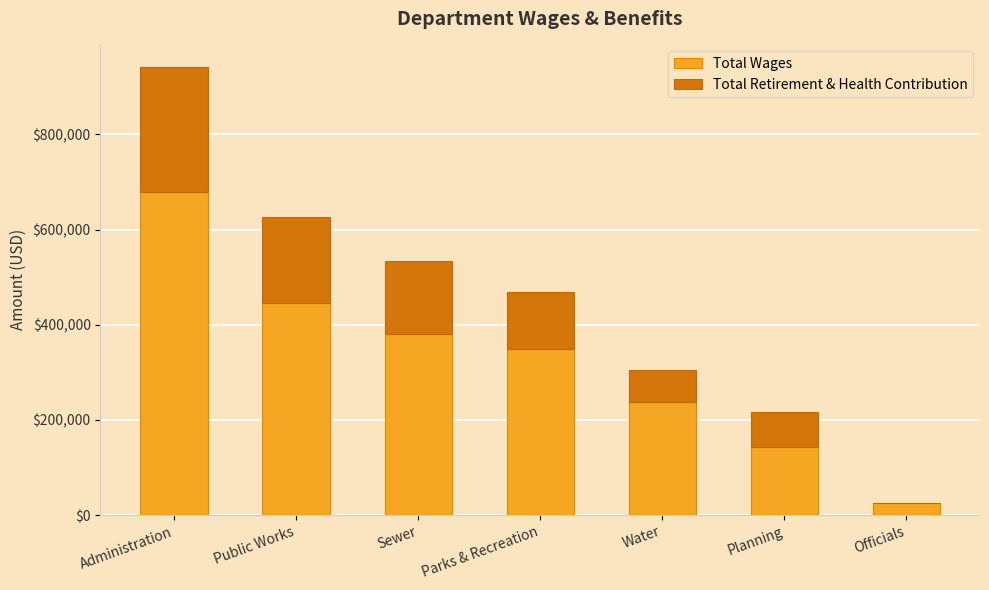

Does the chart contain stacked bars?

Yes